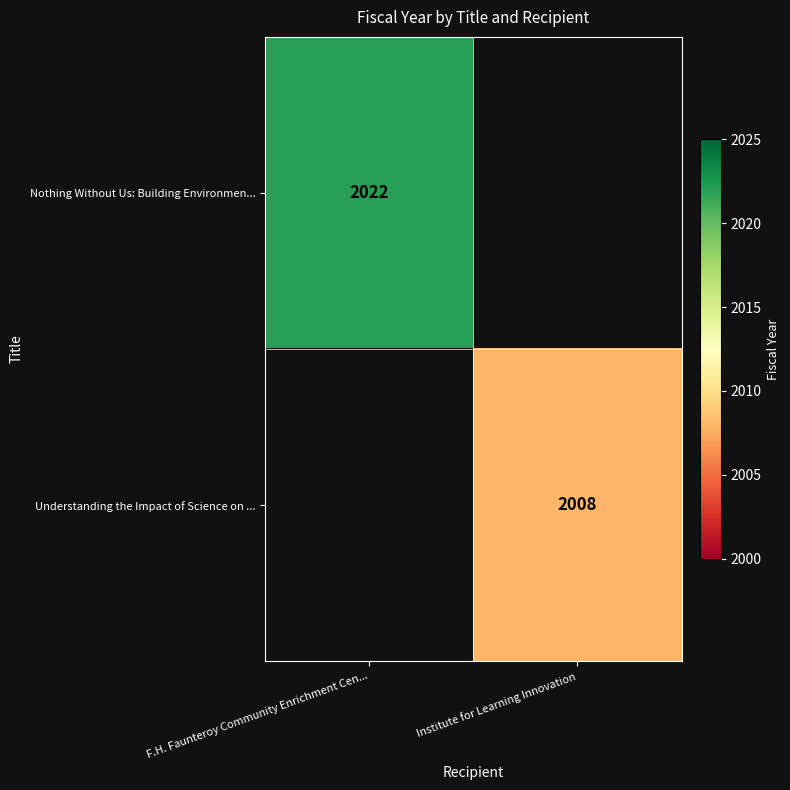

Is it true that Understanding the Impact of Science on ... equals 2008 at Institute for Learning Innovation?

True